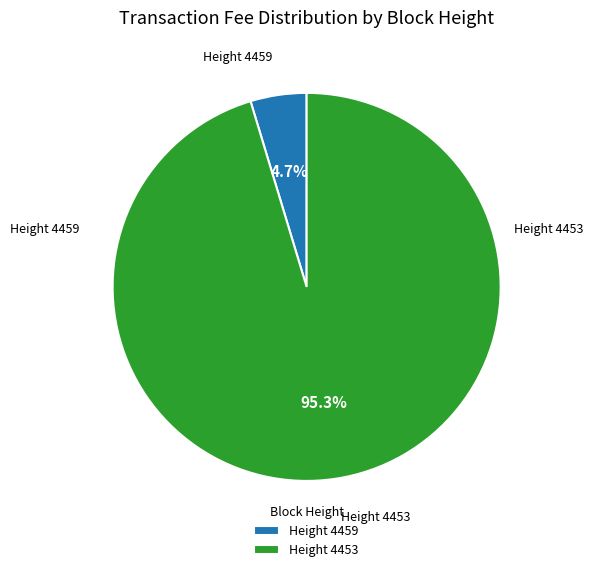

To the nearest percent, what is the difference between the largest and smallest slice percentages?

91%